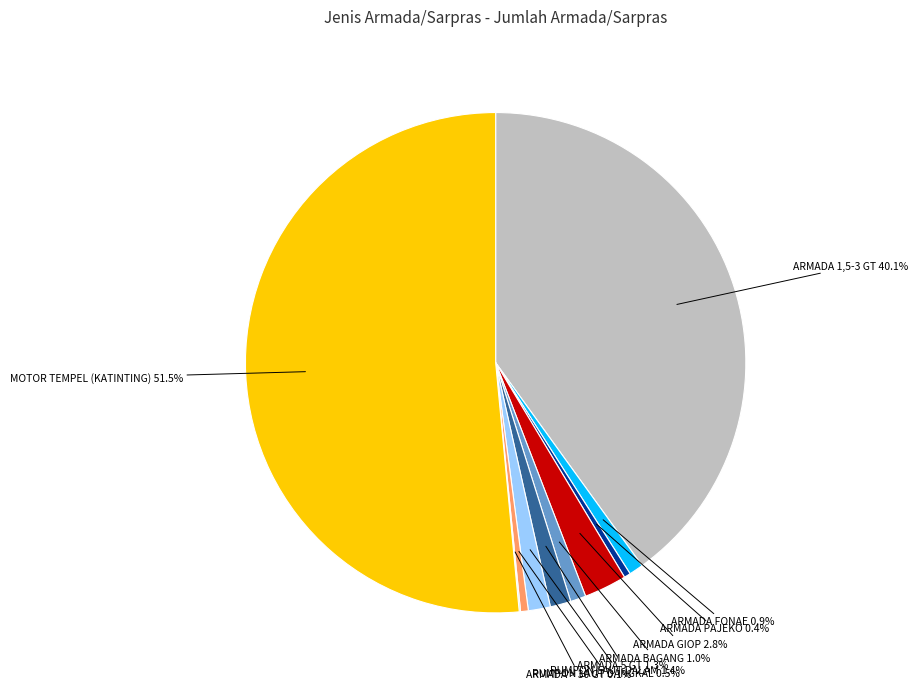

To the nearest percent, what is the difference between the MOTOR TEMPEL (KATINTING) and ARMADA 1,5-3 GT slice percentages?

11%